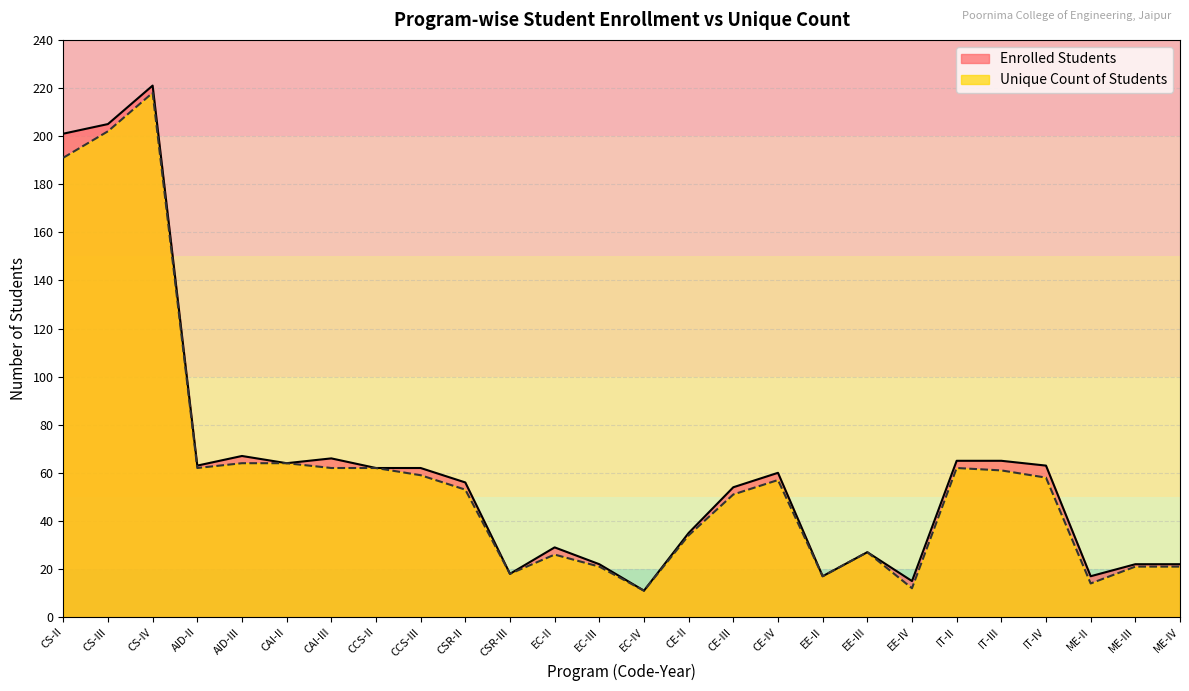

How many data points in Unique Count of Students are less than 57?

13